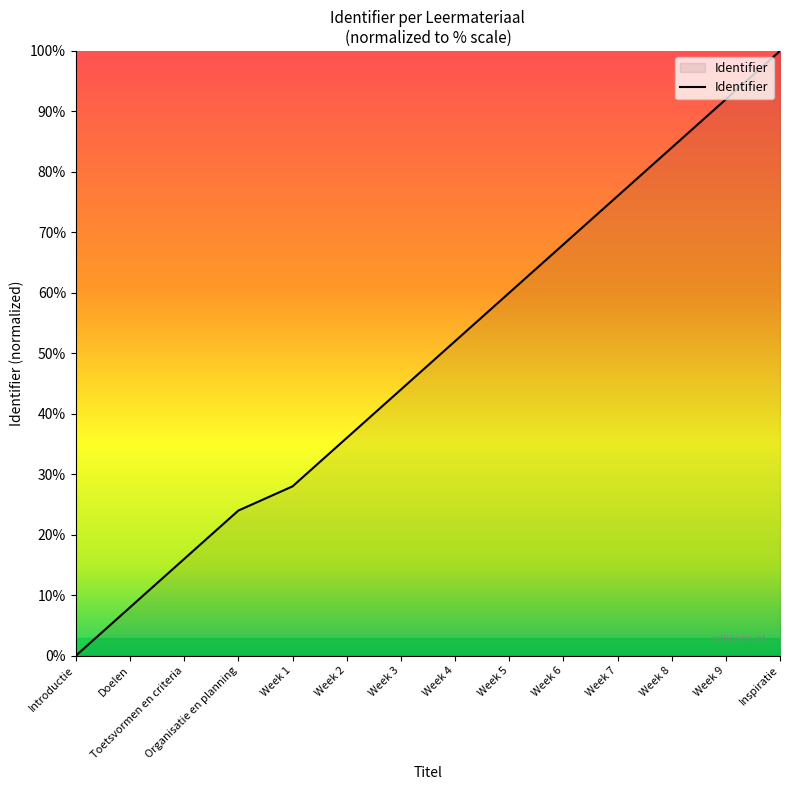

Does the chart display data point markers on the line(s)?

No